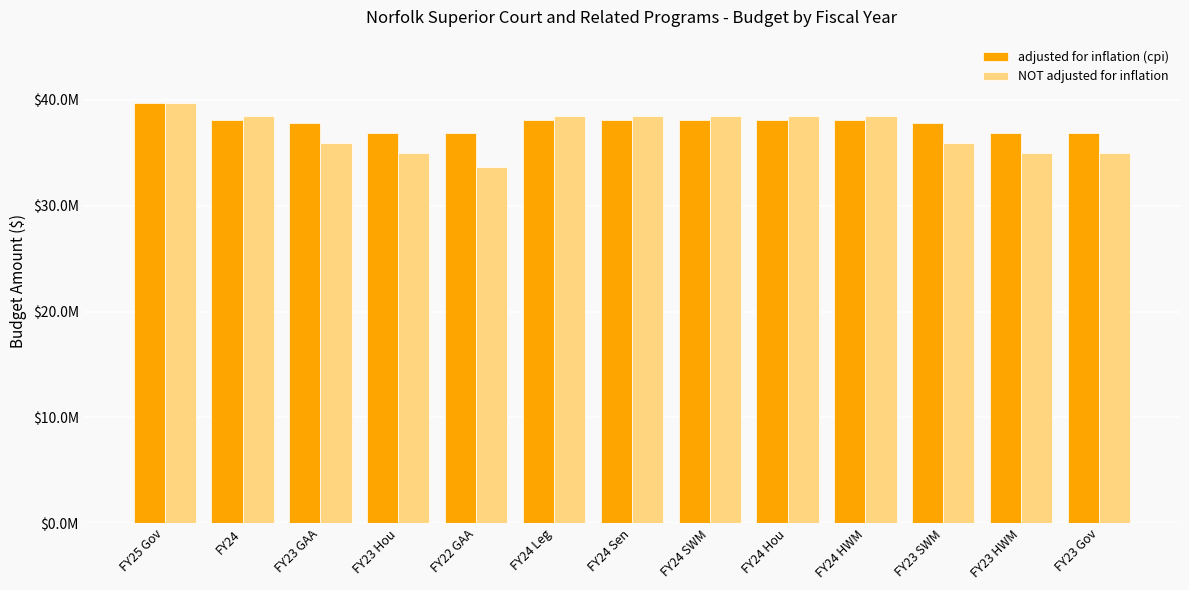

Does the chart contain stacked bars?

No